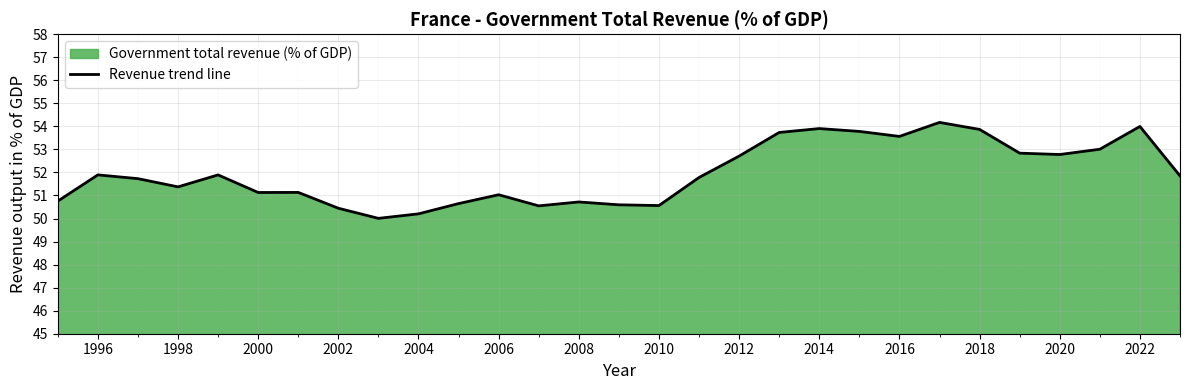

What is the minimum value shown in the chart?

50.0